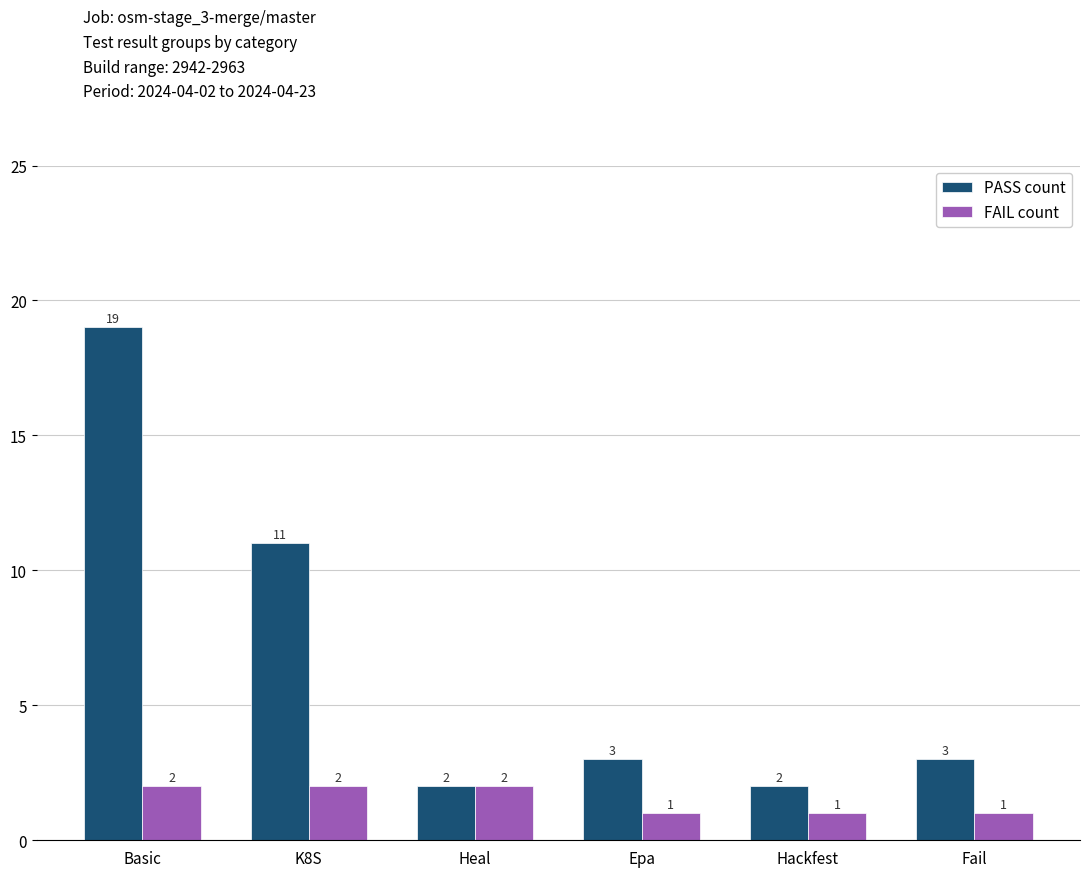

Reading left to right, extract all data points from this chart.

PASS count: Basic=19	K8S=11	Heal=2	Epa=3	Hackfest=2	Fail=3
FAIL count: Basic=2	K8S=2	Heal=2	Epa=1	Hackfest=1	Fail=1